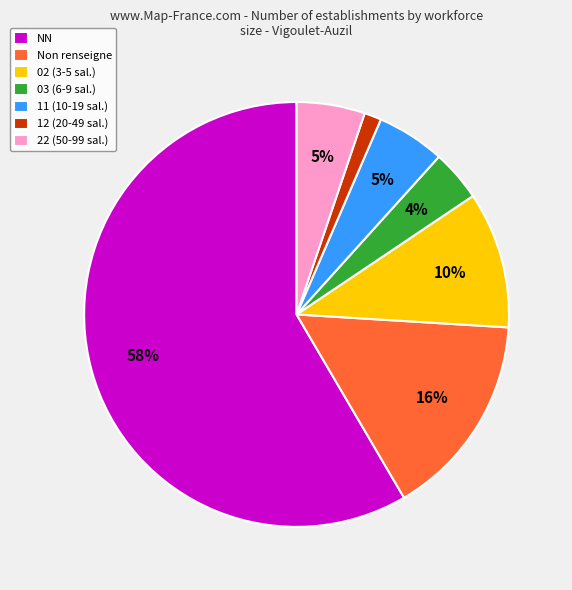

Between 03 (6-9 sal.) and Non renseigne, which is larger?

Non renseigne